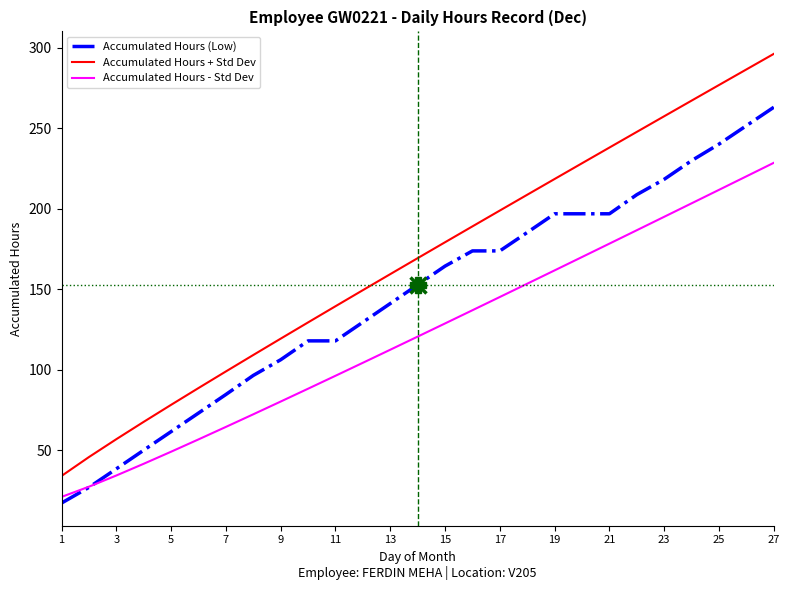

Reading right to left, list all the values displayed in this chart.

Accumulated Hours (Low): 263.1	251.6	240.2	229.9	218.3	208.8	196.9	196.9	196.9	185.3	173.9	173.9	164.4	152.8	141.2	129.6	118.0	118.0	106.3	96.5	84.7	73.2	61.6	50.1	38.5	27.0	17.3
Accumulated Hours + Std Dev: 296.2	286.6	276.9	267.2	257.5	247.8	238.0	228.3	218.5	208.7	198.9	189.1	179.2	169.4	159.4	149.5	139.5	129.5	119.4	109.2	99.0	88.7	78.3	67.7	56.9	45.8	34.1
Accumulated Hours - Std Dev: 228.6	220.2	211.8	203.4	195.1	186.7	178.4	170.1	161.8	153.5	145.2	137.0	128.8	120.6	112.5	104.4	96.3	88.3	80.3	72.4	64.6	56.8	49.2	41.7	34.4	27.4	21.1